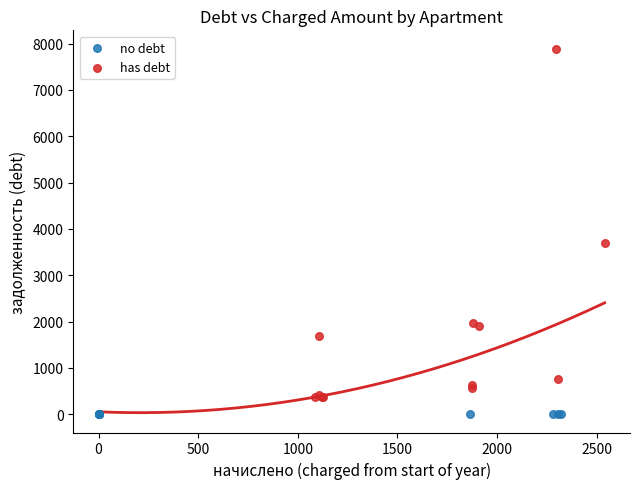

Which series reaches the maximum Y coordinate?

has debt